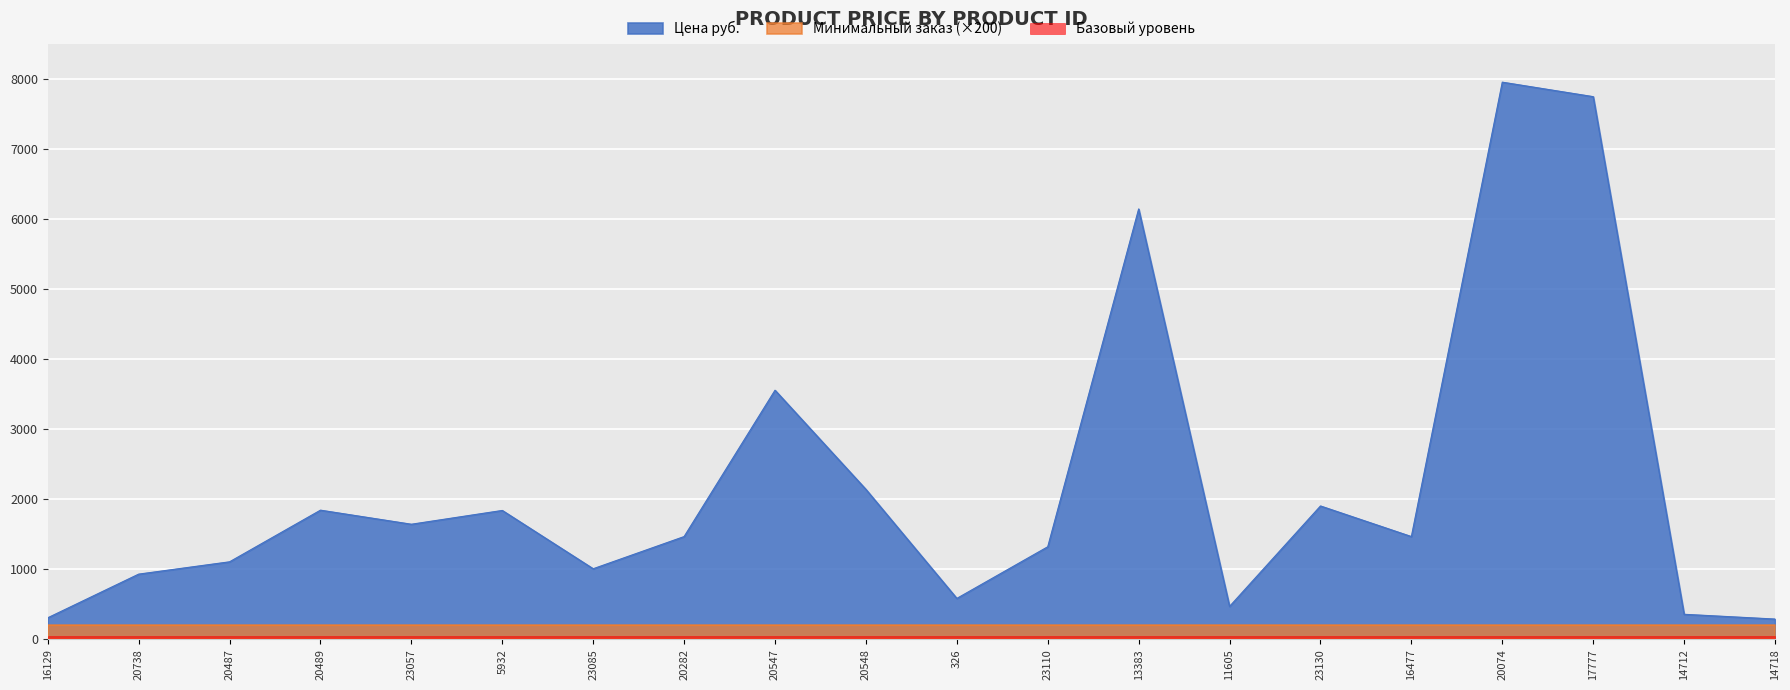

Reading left to right, list all the values displayed in this chart.

16129=307.0	20738=931.0	20487=1107.0	20489=1845.0	23057=1644.0	5932=1841.0	23085=1008.0	20282=1467.7	20547=3559.0	20548=2142.0	326=584.0	23110=1322.0	13383=6149.1	11605=470.0	23130=1905.0	16477=1467.7	20074=7961.0	17777=7754.0	14712=357.0	14718=289.0